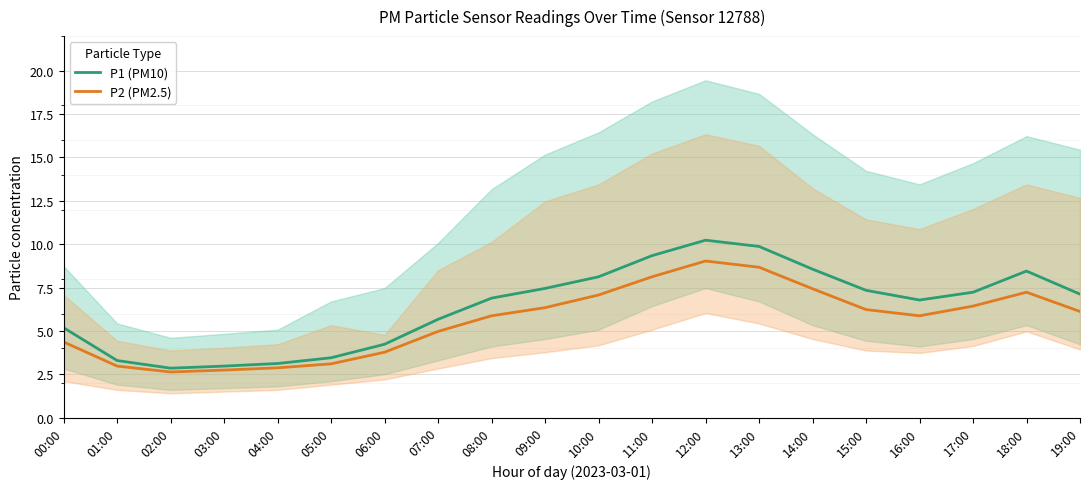

True or false: P2 (PM2.5) and P1 (PM10) cross at least once.

False